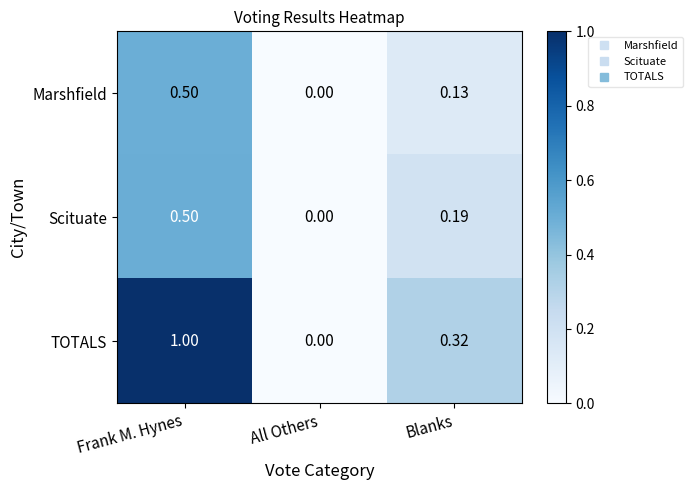

List the labels in order of Marshfield value, largest first.

Frank M. Hynes, Blanks, All Others